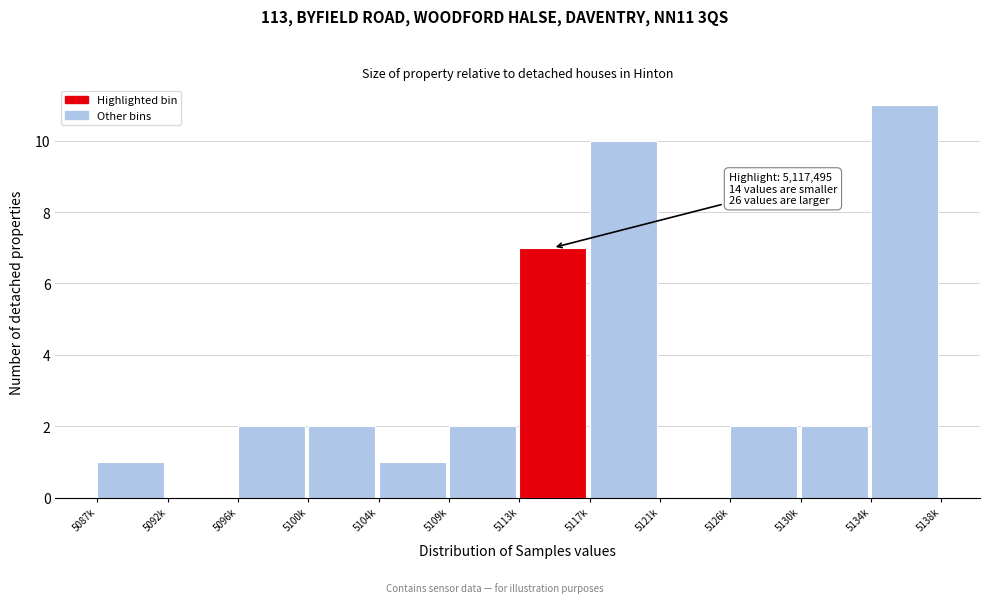

Reading right to left, list all the values displayed in this chart.

5134k=11	5130k=2	5126k=2	5121k=0	5117k=10	5113k=7	5109k=2	5104k=1	5100k=2	5096k=2	5092k=0	5087k=1